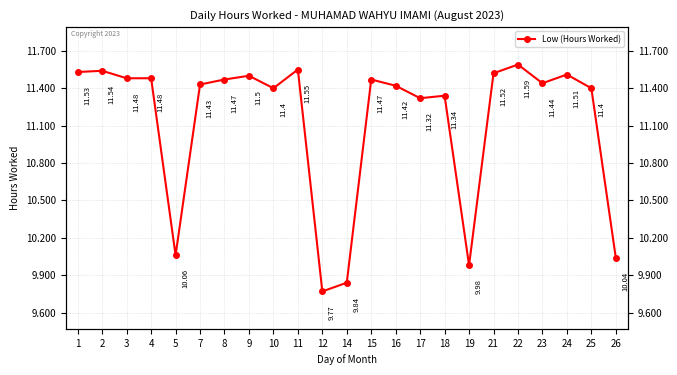

At which label is the value closest to 10?

19